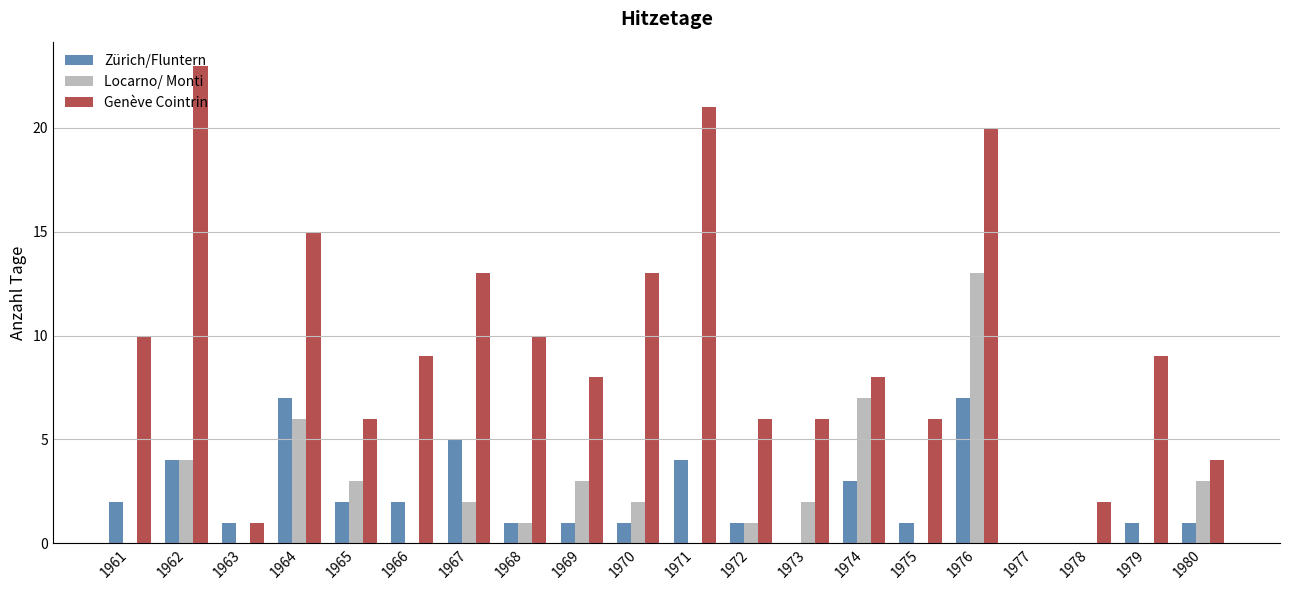

How many groups of bars are there?

20